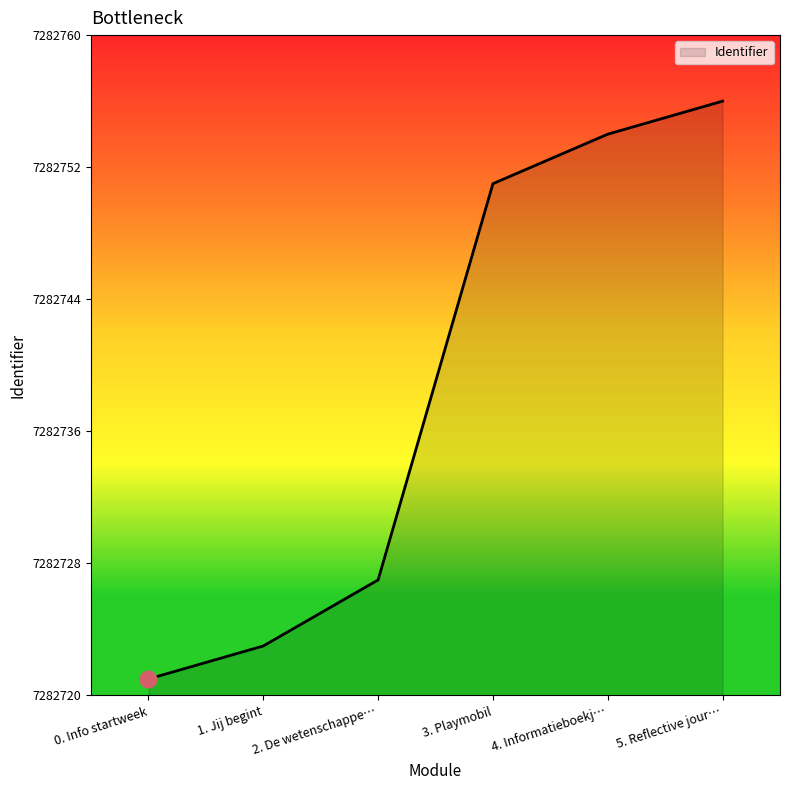

Is it true that the value at 1. Jij begint is 12493779?

False